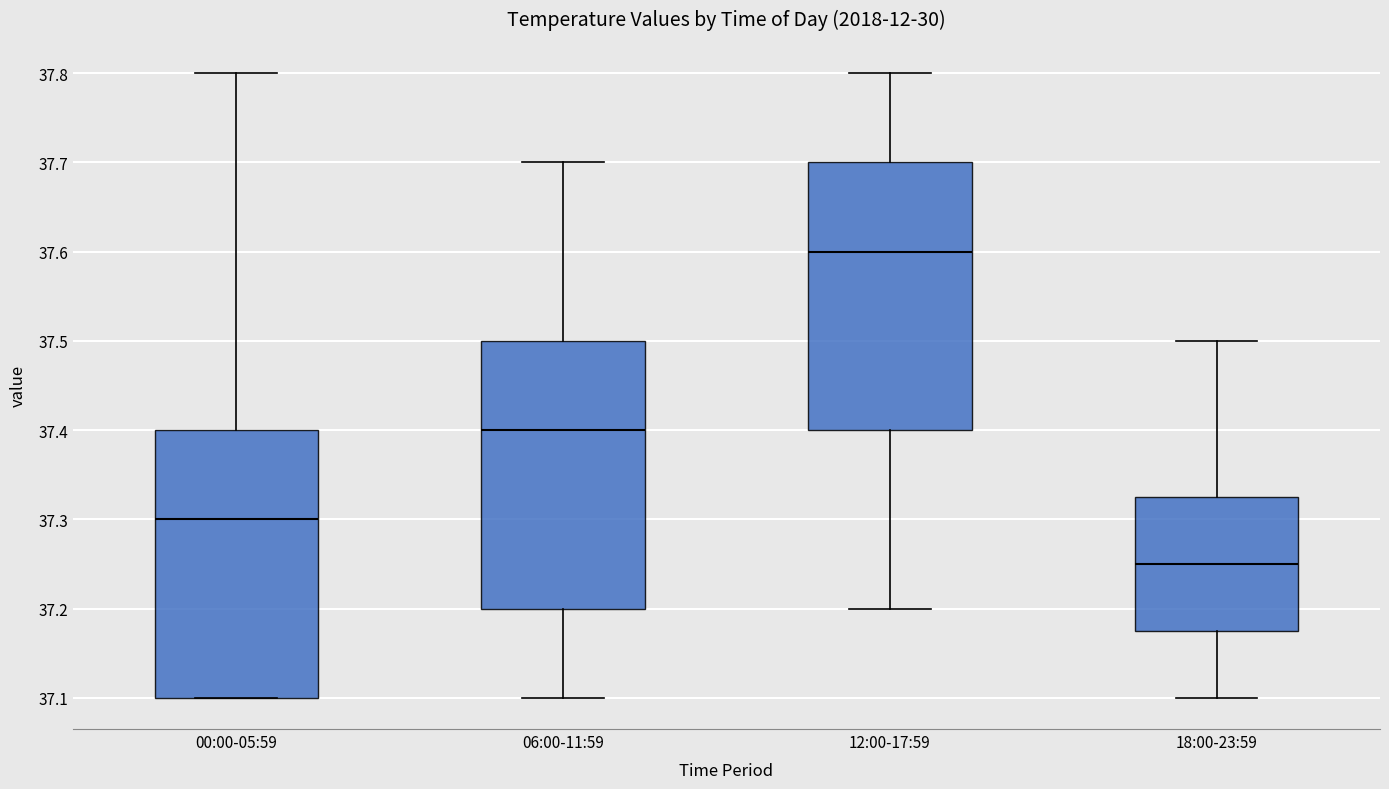

Reading left to right, transcribe this box plot: for each box, give where its median line is, the range the box spans, and where its two whiskers end, as read against the y-axis. The values are not printed on the chart, so give them approximately, as read against the axis.

00:00-05:59: median 37.30, box 37.10 to 37.40, whiskers 37.10 to 37.80
06:00-11:59: median 37.40, box 37.20 to 37.50, whiskers 37.10 to 37.70
12:00-17:59: median 37.60, box 37.40 to 37.70, whiskers 37.20 to 37.80
18:00-23:59: median 37.25, box 37.18 to 37.33, whiskers 37.10 to 37.50